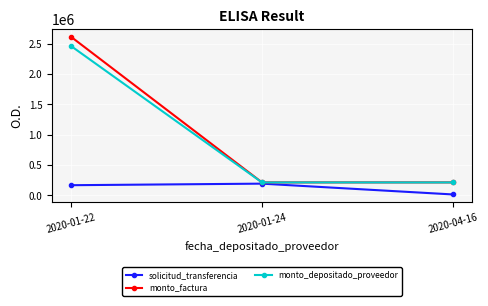

How many lines are shown in the chart?

3